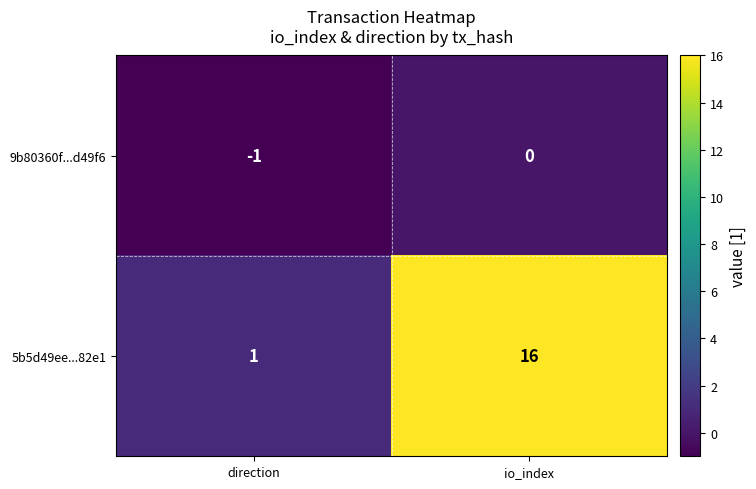

Rank the series by their average value, from lowest to highest.

9b80360f...d49f6, 5b5d49ee...82e1